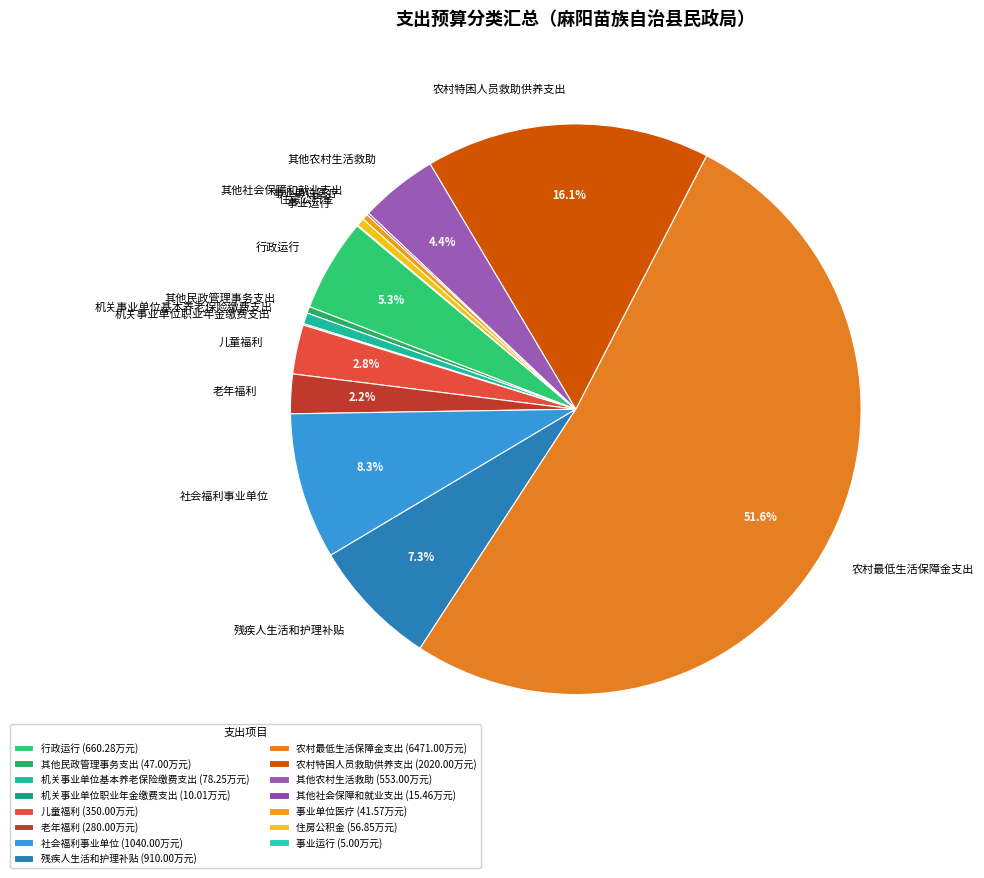

Combined, do 其他民政管理事务支出 and 农村最低生活保障金支出 account for over 50%?

Yes